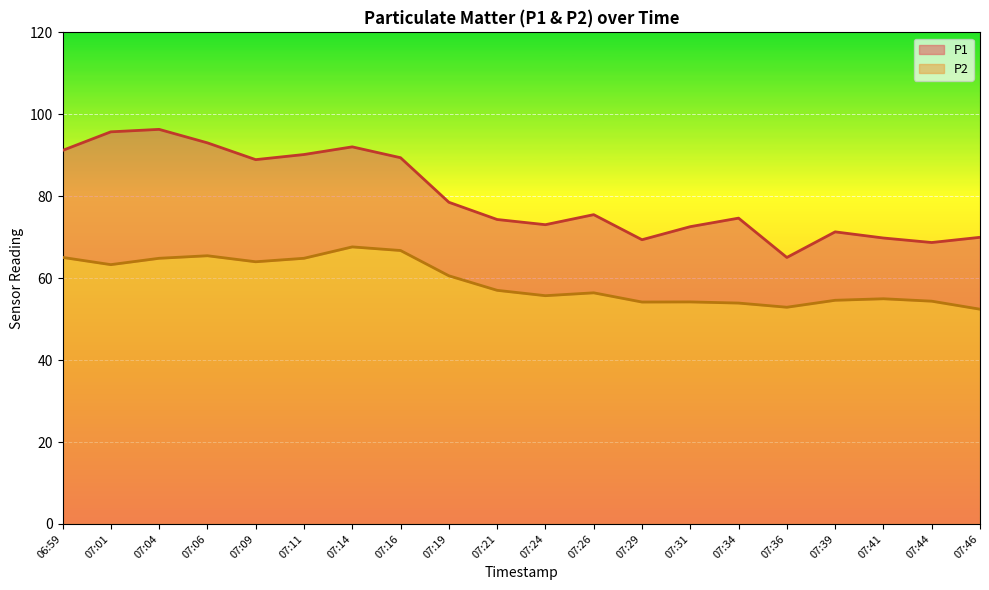

Where does the P2 series first go above 57?

06:59